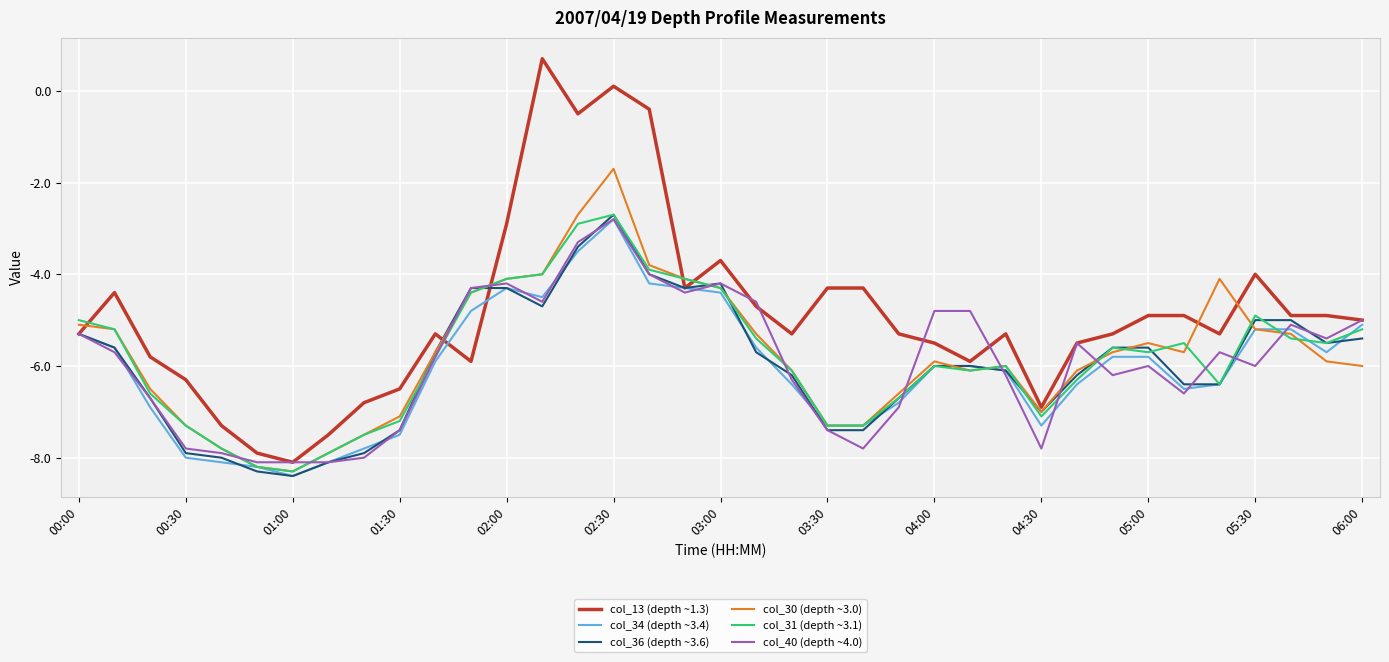

Which series has the largest total across all categories?

col_13 (depth ~1.3)